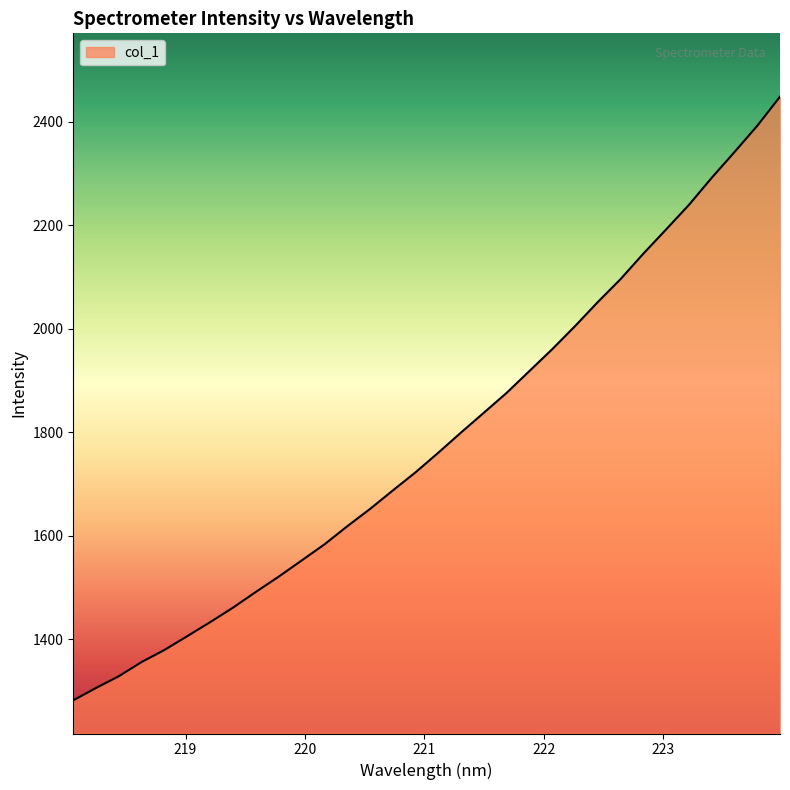

What is the smallest value displayed?

1282.3